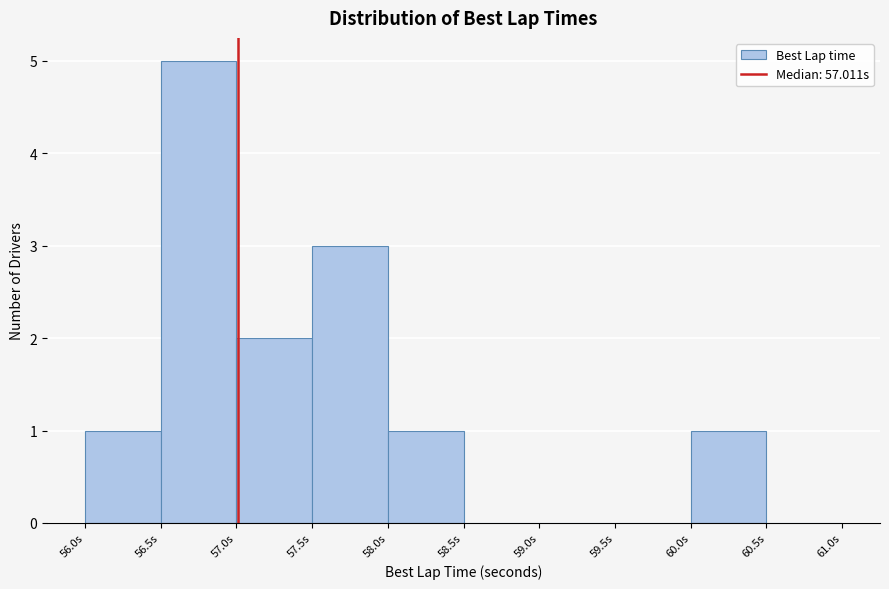

Reading left to right, transcribe this chart: for each bar, give the range it covers on the x-axis and its height. The values are not printed on the chart, so give them approximately, as read against the axis.

56.0 to 56.5: 1
56.5 to 57.0: 5
57.0 to 57.5: 2
57.5 to 58.0: 3
58.0 to 58.5: 1
58.5 to 59.0: 0
59.0 to 59.5: 0
59.5 to 60.0: 0
60.0 to 60.5: 1
60.5 to 61.0: 0